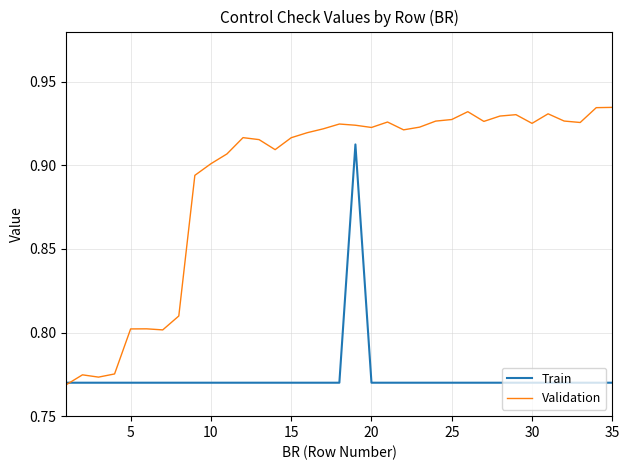

At how many categories does at least one series exceed 0?

35